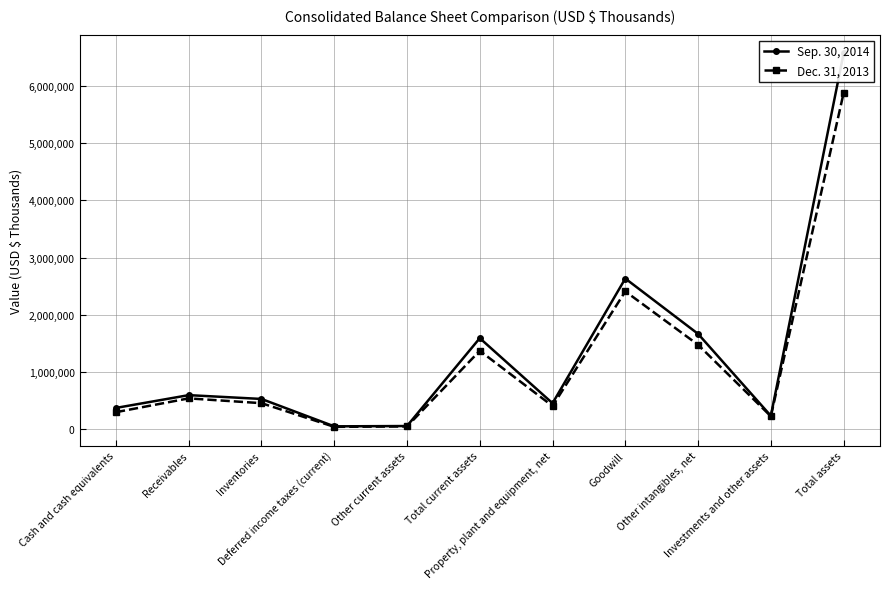

At which category is the sum across all series the highest?

Total assets